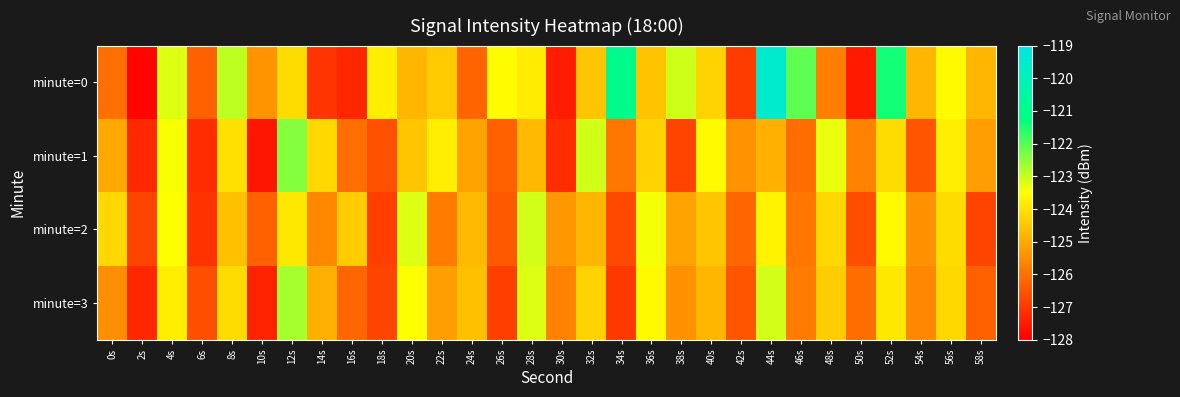

Reading left to right, what are all the values shown in this chart?

minute=0: 0s=-126.0	2s=-127.9	4s=-123.2	6s=-126.3	8s=-122.9	10s=-125.4	12s=-124.1	14s=-127.1	16s=-127.3	18s=-123.8	20s=-124.8	22s=-124.4	24s=-126.2	26s=-123.6	28s=-123.8	30s=-127.5	32s=-124.5	34s=-120.9	36s=-124.5	38s=-123.1	40s=-124.3	42s=-126.9	44s=-119.5	46s=-122.1	48s=-125.7	50s=-127.5	52s=-121.4	54s=-124.8	56s=-123.6	58s=-124.8
minute=1: 0s=-125.0	2s=-127.3	4s=-123.5	6s=-127.2	8s=-124.1	10s=-127.6	12s=-122.4	14s=-124.2	16s=-126.0	18s=-126.6	20s=-124.5	22s=-123.8	24s=-125.1	26s=-126.3	28s=-124.7	30s=-127.2	32s=-123.1	34s=-125.9	36s=-124.3	38s=-126.8	40s=-123.6	42s=-125.4	44s=-124.9	46s=-126.1	48s=-123.3	50s=-125.7	52s=-124.1	54s=-126.5	56s=-123.8	58s=-125.2
minute=2: 0s=-124.2	2s=-126.8	4s=-123.5	6s=-127.1	8s=-124.6	10s=-126.3	12s=-123.9	14s=-125.6	16s=-124.4	18s=-126.9	20s=-123.2	22s=-125.8	24s=-124.7	26s=-126.4	28s=-123.1	30s=-125.3	32s=-124.8	34s=-126.7	36s=-123.4	38s=-125.1	40s=-124.5	42s=-126.2	44s=-123.7	46s=-125.9	48s=-124.2	50s=-126.6	52s=-123.6	54s=-125.4	56s=-124.1	58s=-126.8
minute=3: 0s=-125.5	2s=-127.3	4s=-123.8	6s=-126.6	8s=-124.1	10s=-127.4	12s=-122.7	14s=-124.9	16s=-126.2	18s=-126.8	20s=-123.5	22s=-125.2	24s=-124.6	26s=-126.9	28s=-123.2	30s=-125.7	32s=-124.3	34s=-127.0	36s=-123.6	38s=-125.4	40s=-124.8	42s=-126.5	44s=-123.1	46s=-125.8	48s=-124.4	50s=-126.1	52s=-123.9	54s=-125.6	56s=-124.2	58s=-126.3